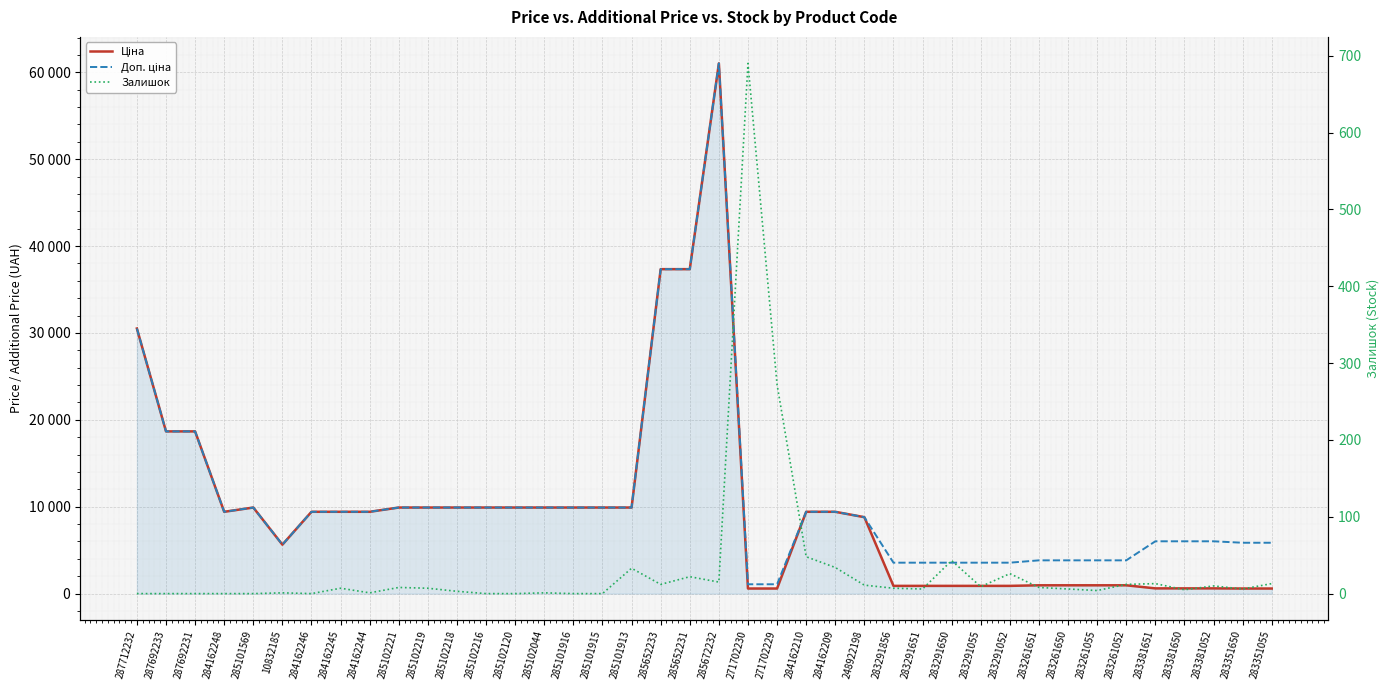

Reading right to left, transcribe all the data shown in this chart.

Ціна: 585.3	585.3	602.1	602.1	602.1	957.1	957.1	957.1	957.1	889.9	889.9	889.9	889.9	889.9	8797.6	9416.9	9416.9	586.0	586.0	61024.7	37343.0	37343.0	9908.5	9908.5	9908.5	9908.5	9908.5	9908.5	9908.5	9908.5	9908.5	9416.9	9416.9	9416.9	5636.0	9908.5	9416.9	18671.5	18671.5	30512.3
Доп. ціна: 5852.9	5852.9	6020.8	6020.8	6020.8	3828.4	3828.4	3828.4	3828.4	3559.7	3559.7	3559.7	3559.7	3559.7	8797.6	9416.9	9416.9	1074.5	1074.5	61024.7	37343.0	37343.0	9908.5	9908.5	9908.5	9908.5	9908.5	9908.5	9908.5	9908.5	9908.5	9416.9	9416.9	9416.9	5636.0	9908.5	9416.9	18671.5	18671.5	30512.3
Залишок: 13.0	6.0	10.0	5.0	13.0	12.0	4.0	6.0	8.0	26.0	9.0	43.0	6.0	7.0	11.0	34.0	48.0	272.0	690.0	15.0	22.0	12.0	33.0	0.0	0.0	1.0	0.0	0.0	3.0	7.0	8.0	1.0	7.0	0.0	1.0	0.0	0.0	0.0	0.0	0.0